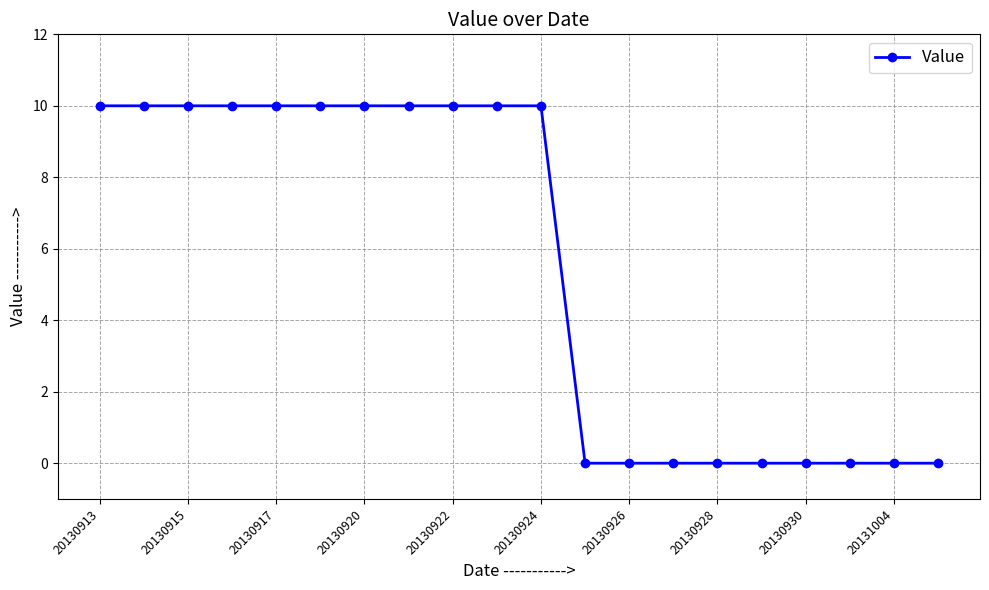

What is the sum of all values?

110